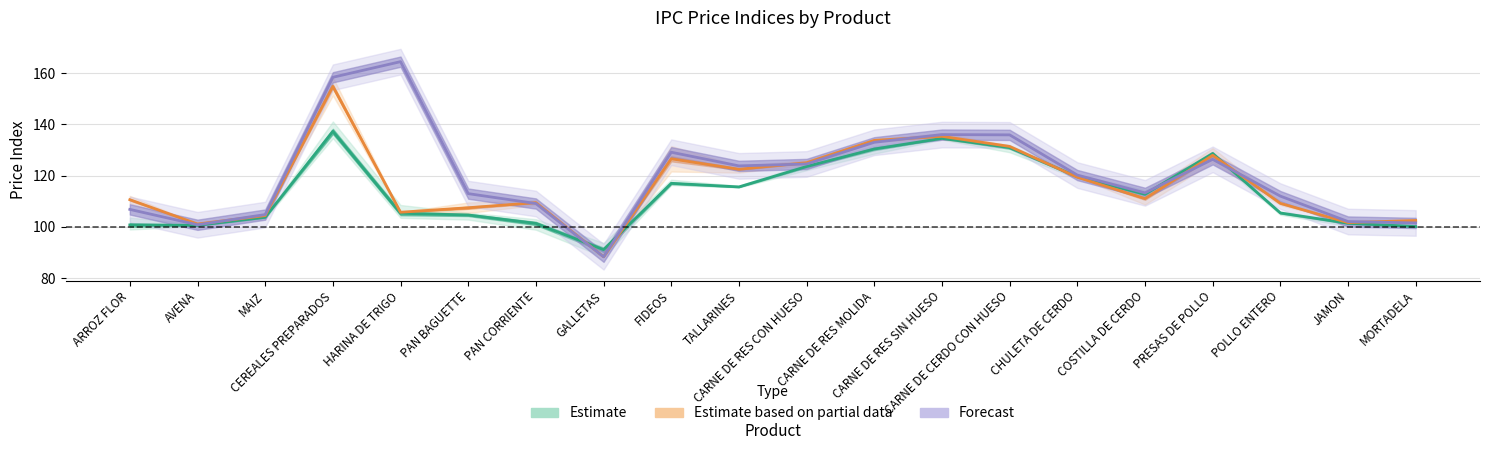

What is the average value of the 2007-10-01 series?

116.4